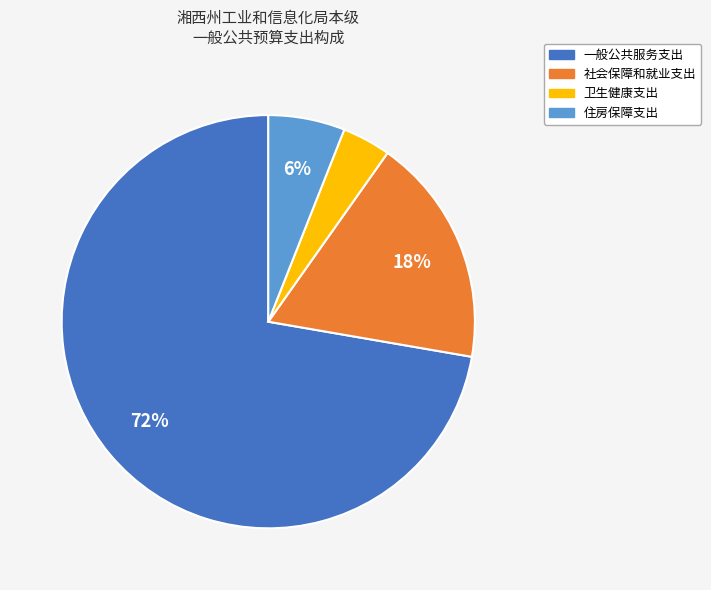

What is the largest slice in the pie chart?

一般公共服务支出